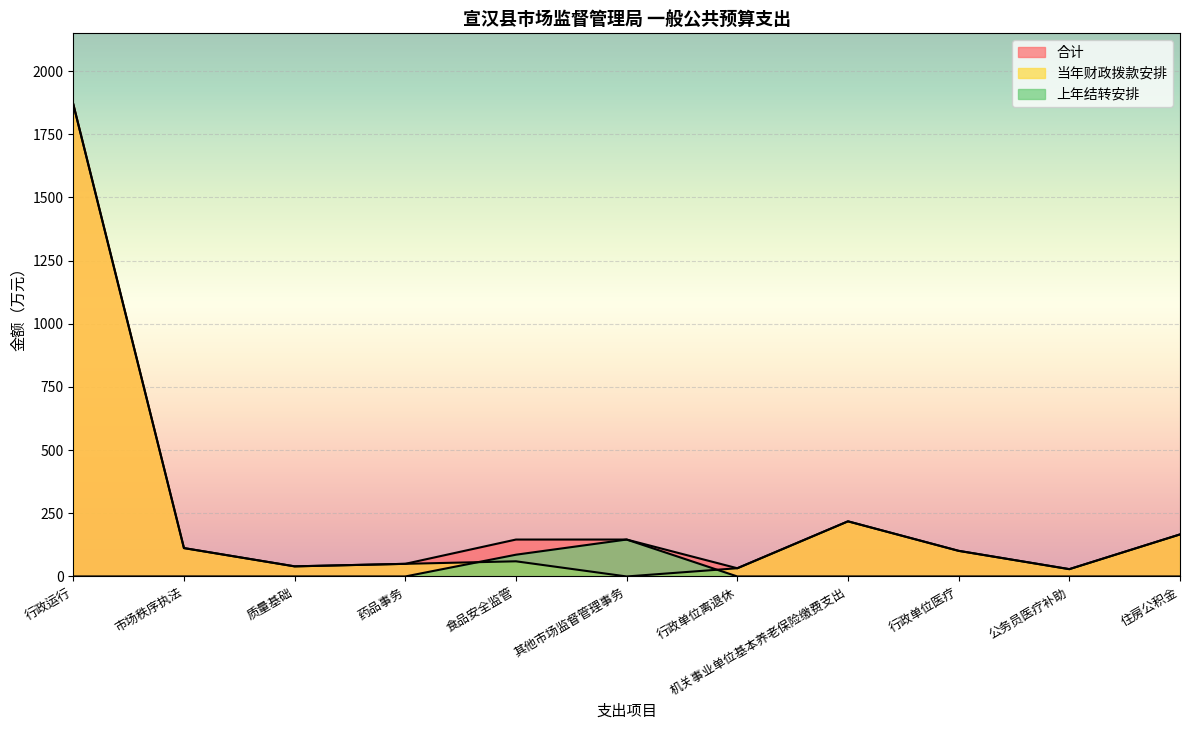

How many categories are shown in the chart?

11